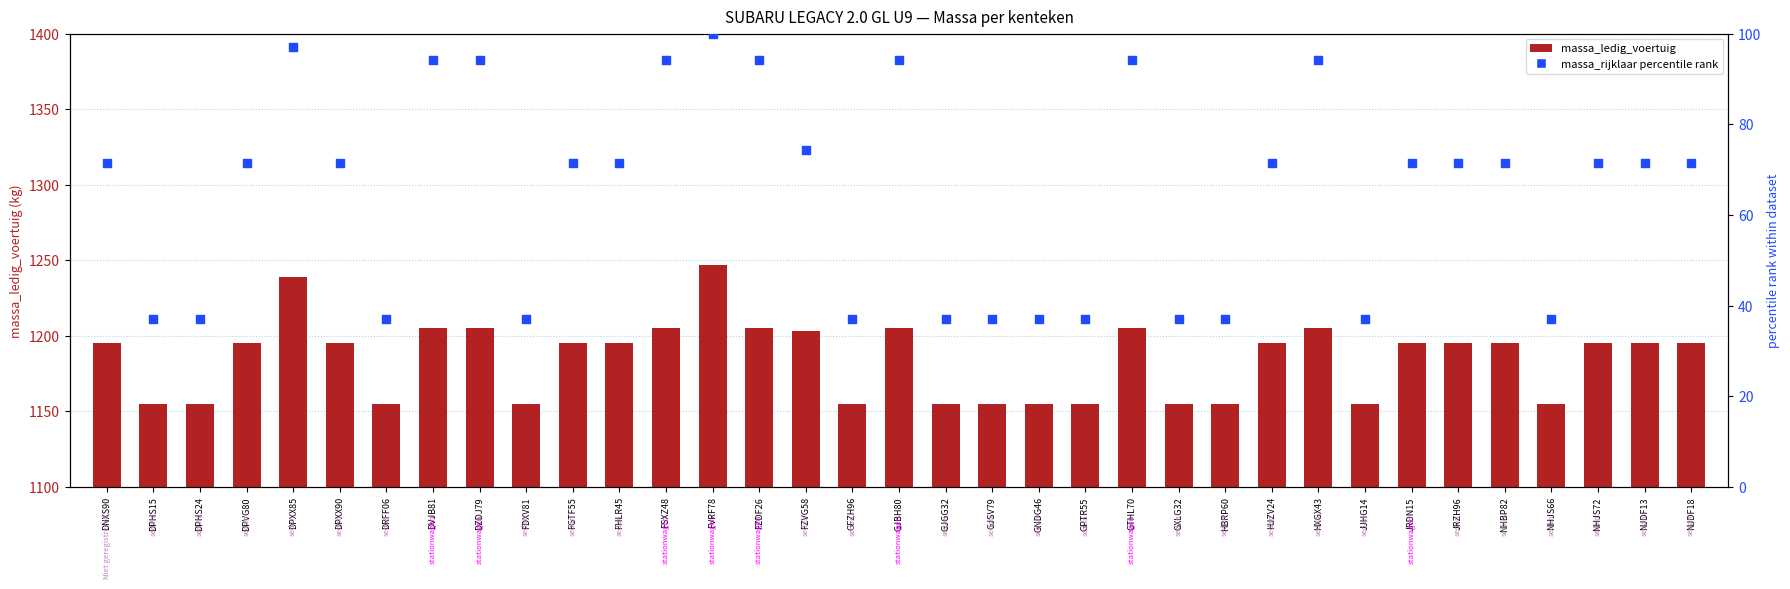

Which series has the largest total across all categories?

massa_ledig_voertuig